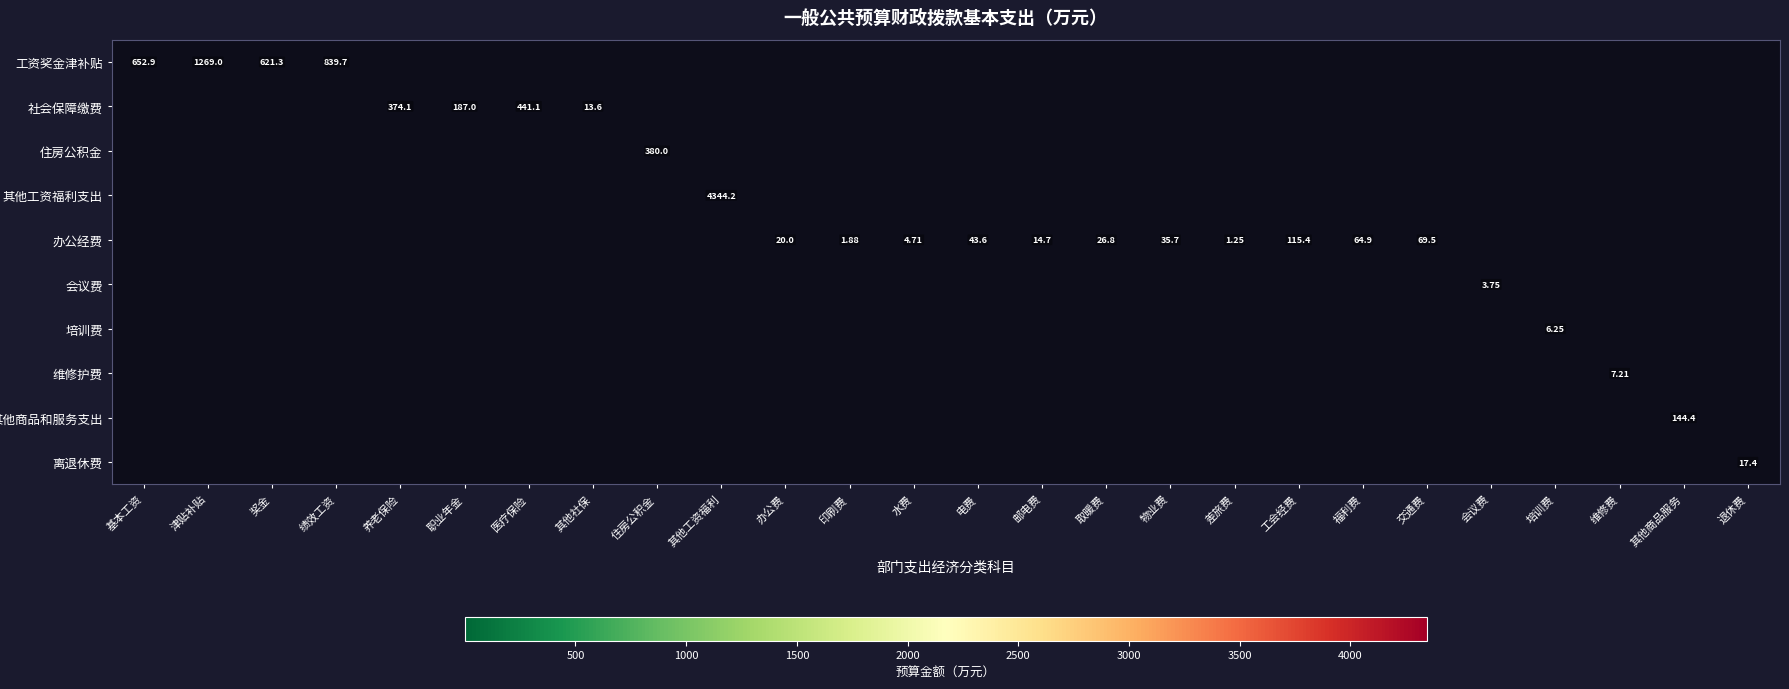

Is it true that 社会保障缴费 equals 282.4 at 津贴补贴?

False